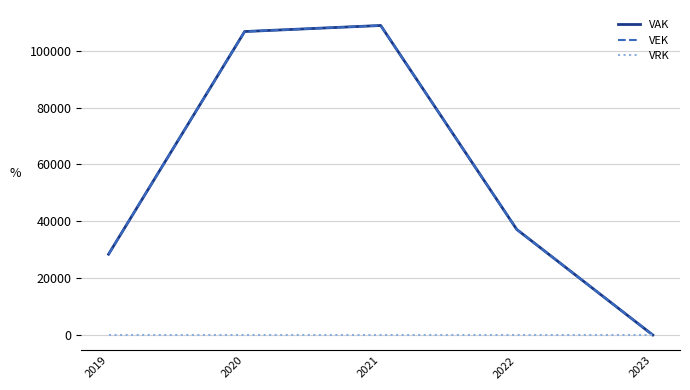

Does the chart have visible grid lines?

Yes